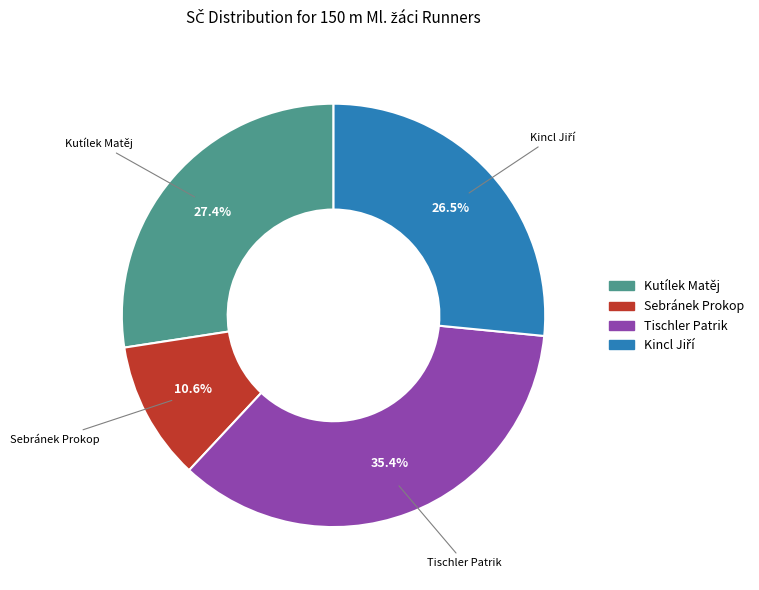

Which has a higher value, Sebránek Prokop or Tischler Patrik?

Tischler Patrik